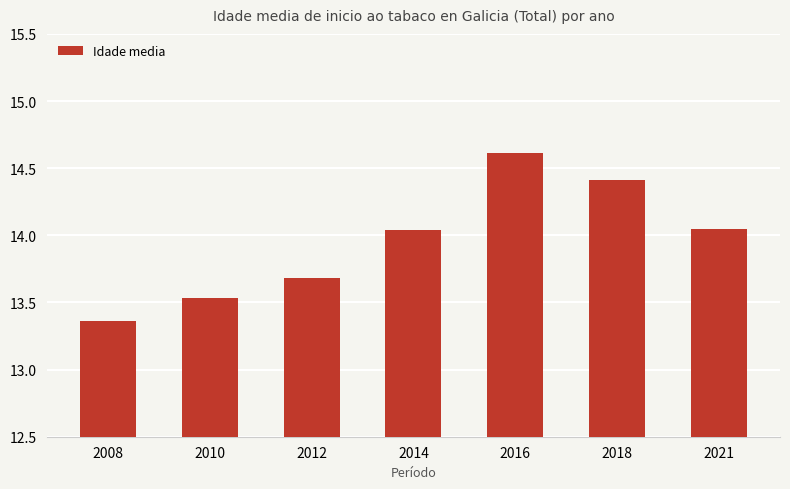

Does the chart contain stacked bars?

No